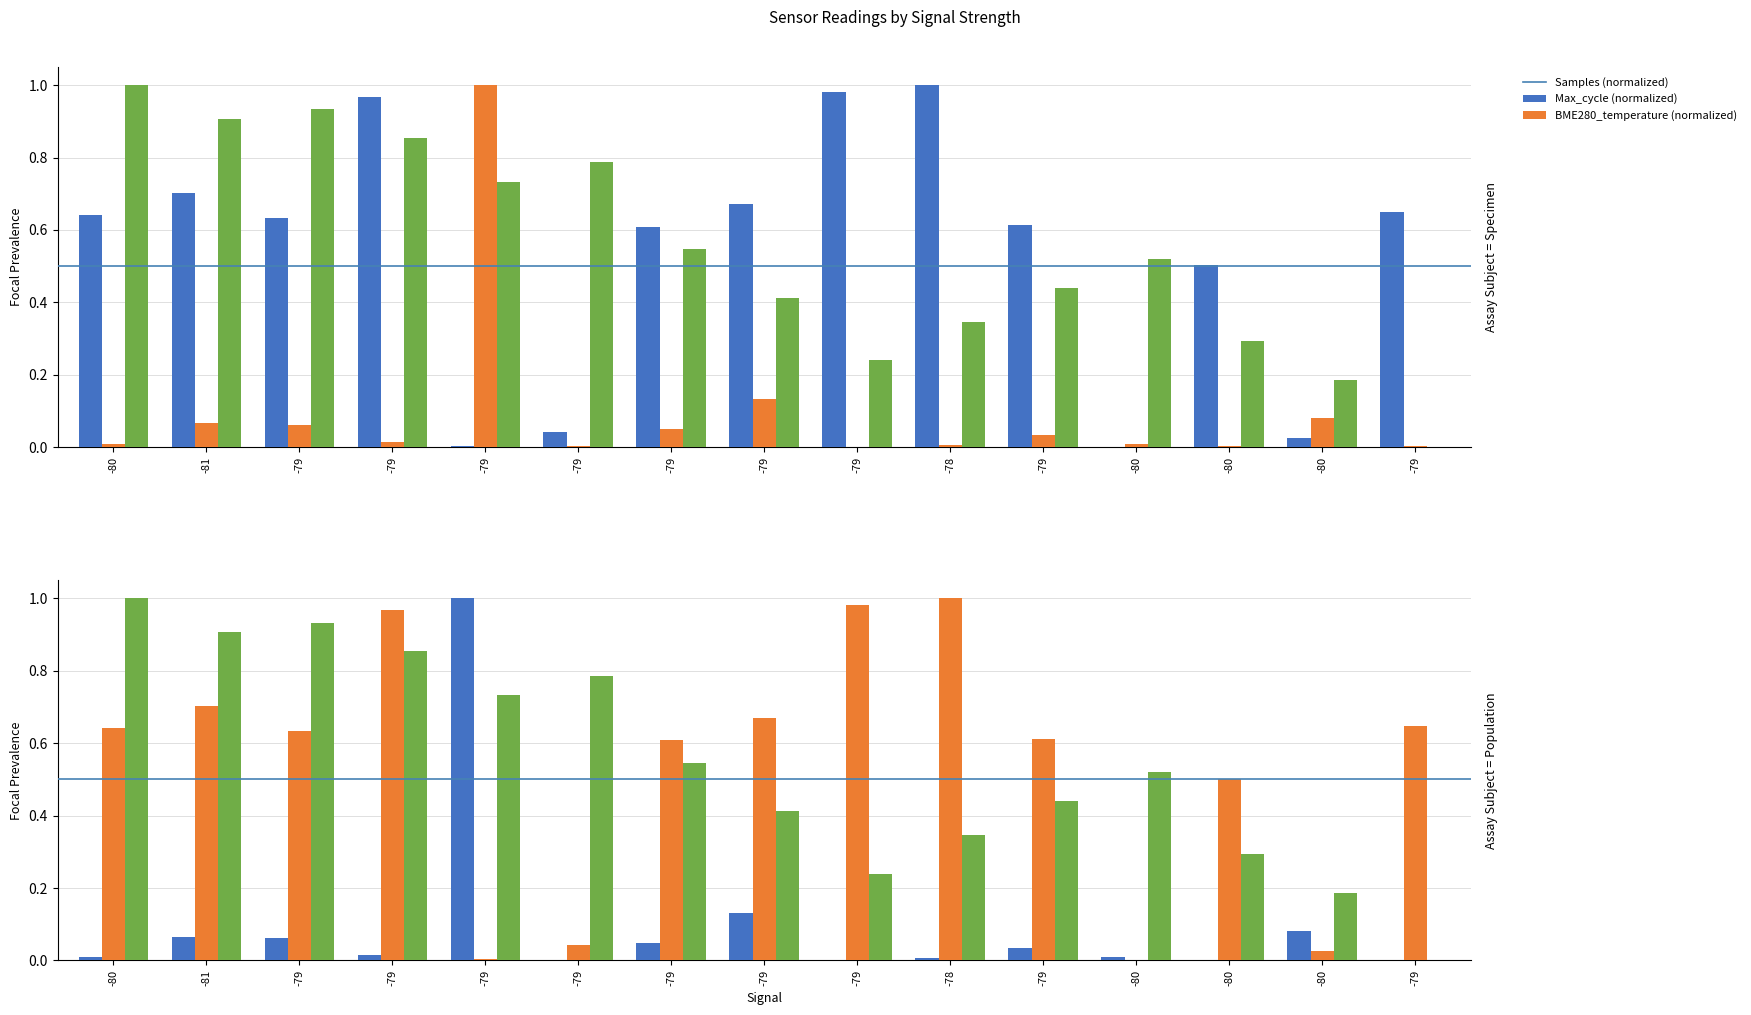

At which category is the sum across all series the highest?

-79